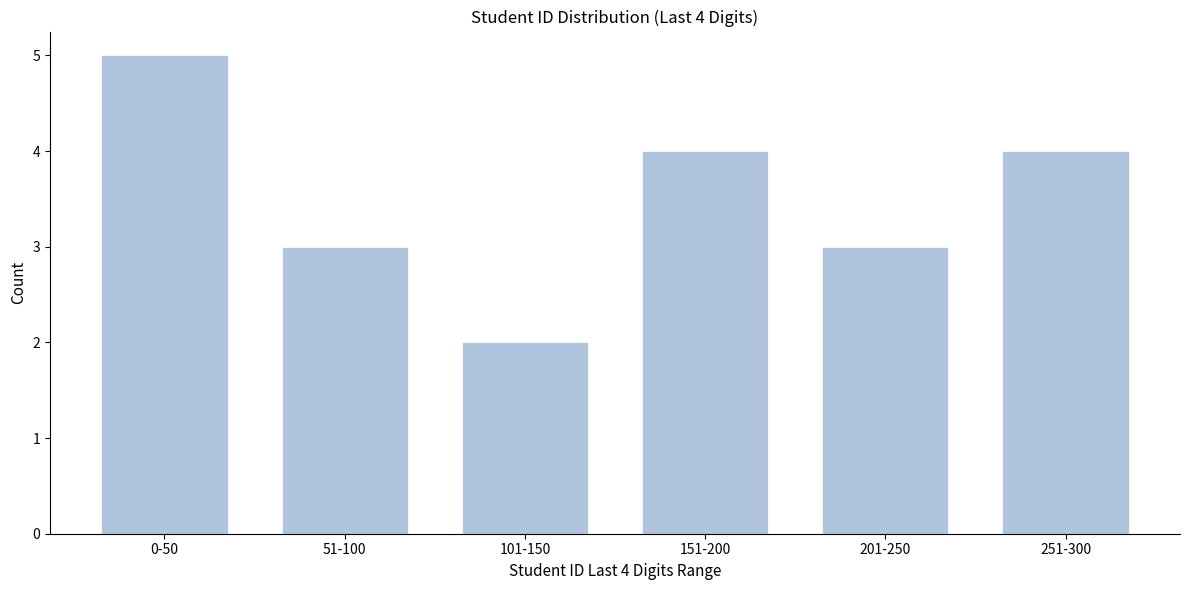

Reading left to right, what are all the values shown in this chart?

0-50=5	51-100=3	101-150=2	151-200=4	201-250=3	251-300=4